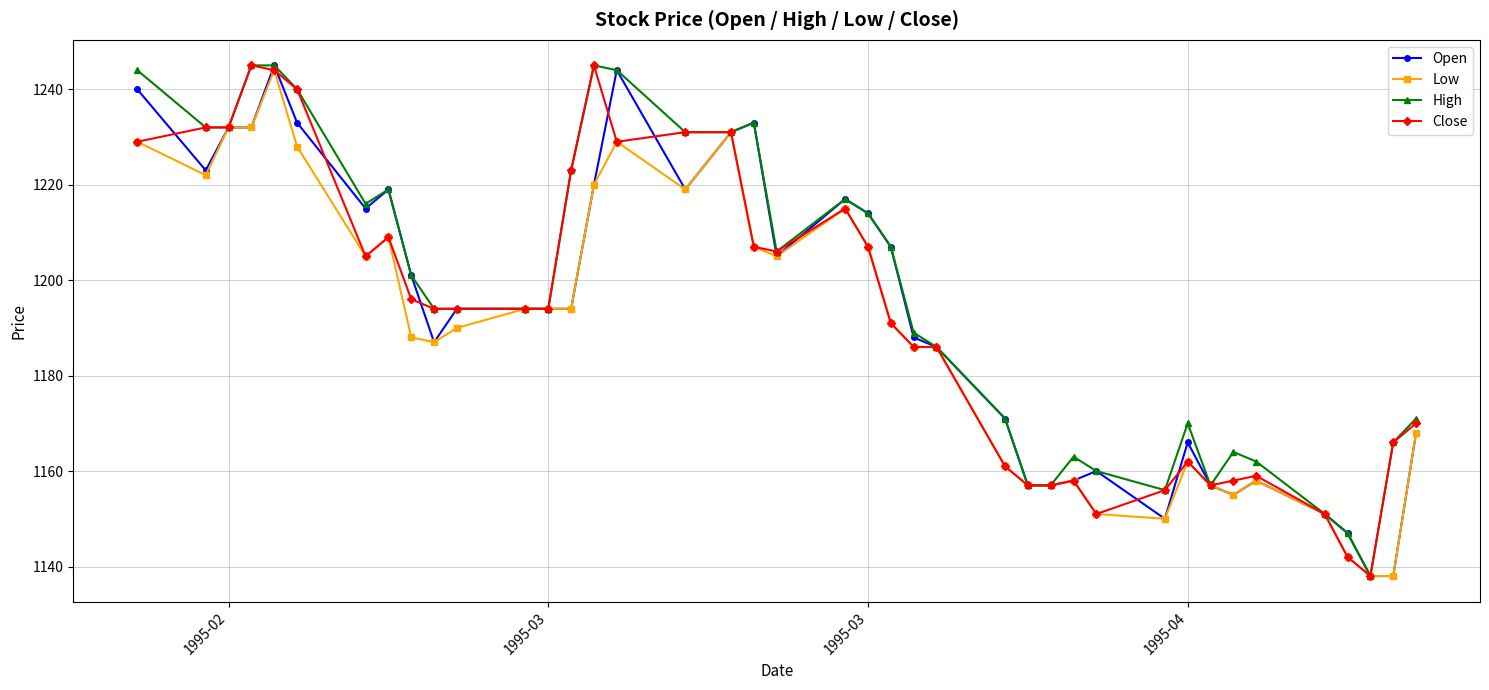

What is the lowest value of the Low series?

1138